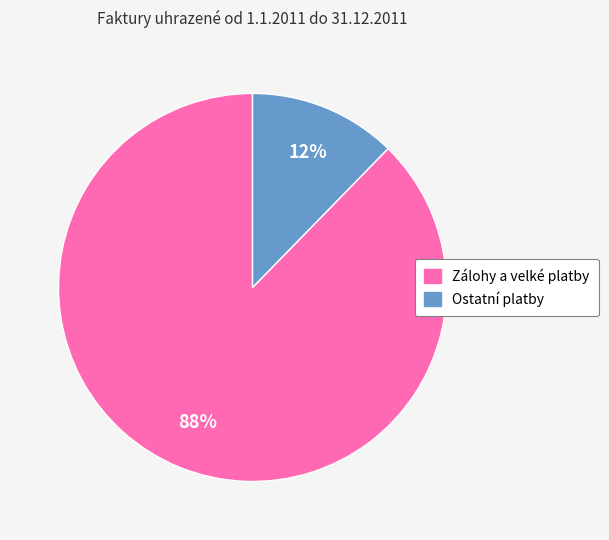

How many slices are in this pie chart?

2